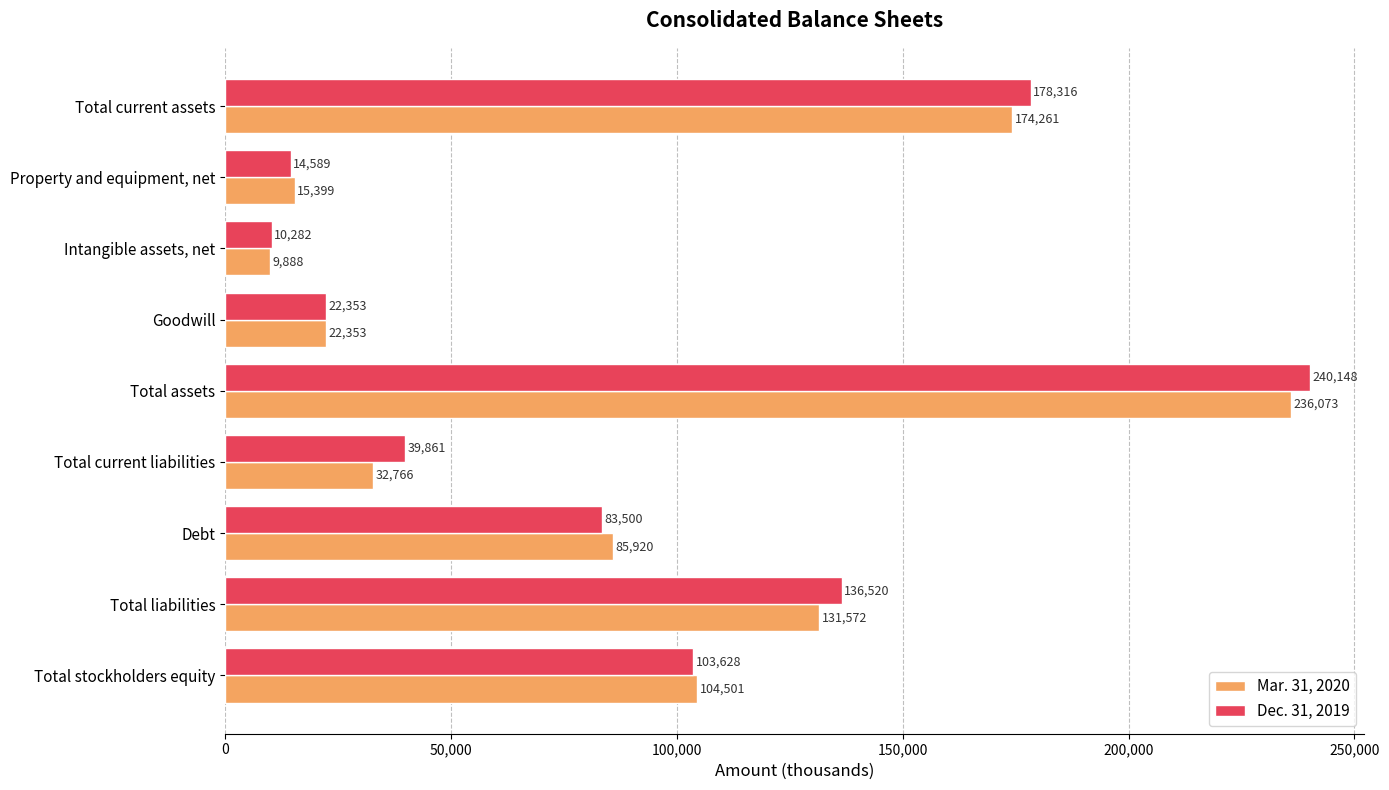

What is the spread (max minus min) of values at Total current assets?

4055